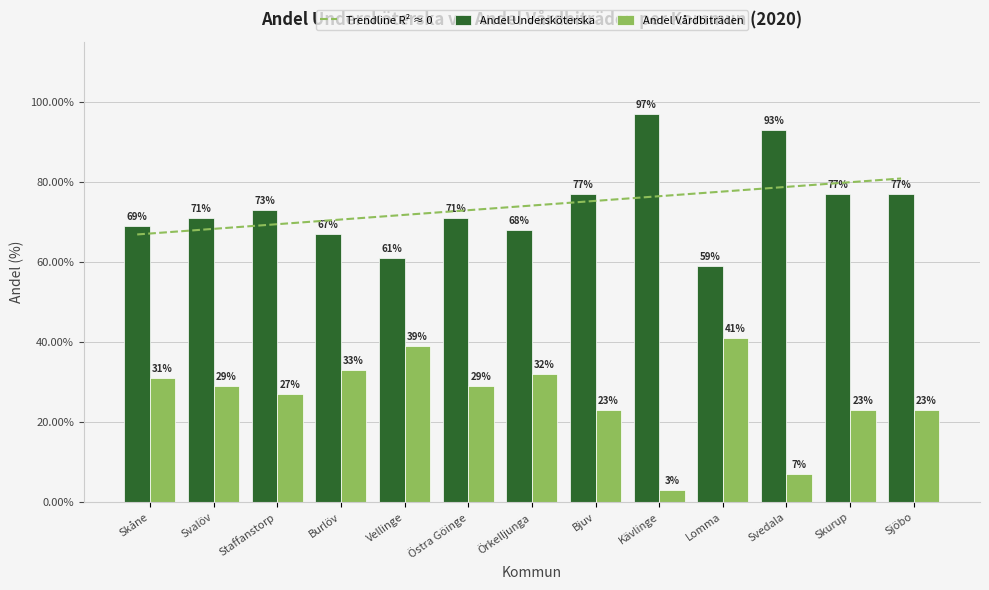

What is the label of the 1st bar from the right?

Sjöbo